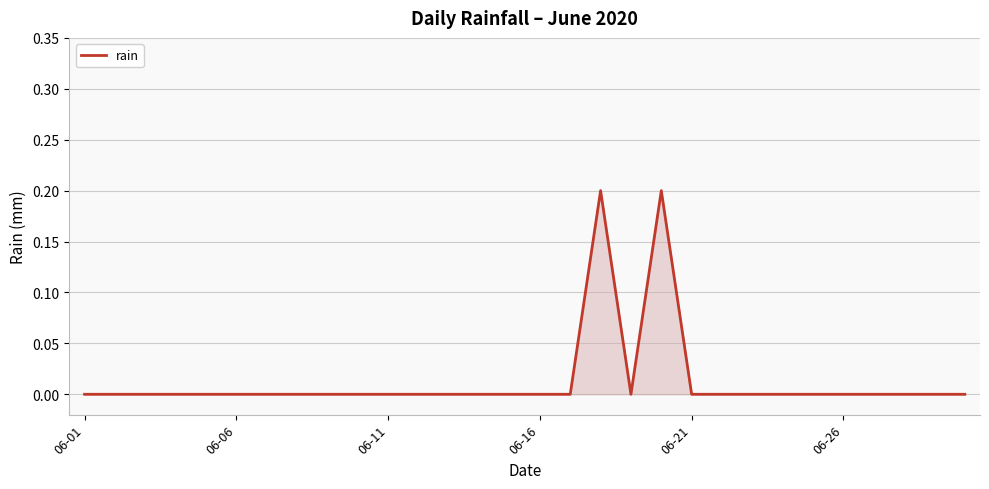

How many lines are shown in the chart?

1